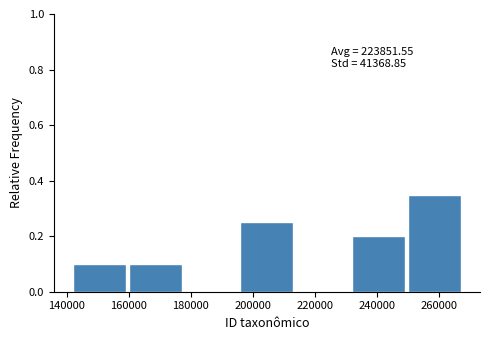

Over which range of the x-axis is the bar tallest?

250000 to 268000